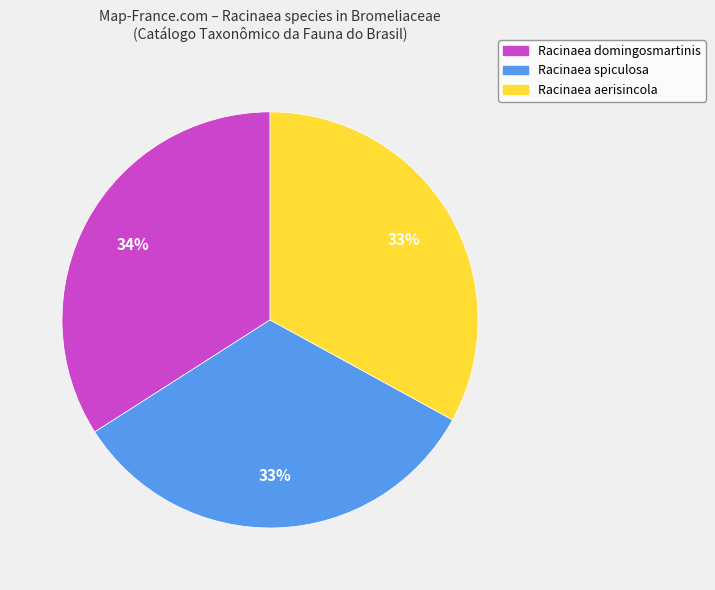

Is the sum of Racinaea aerisincola and Racinaea spiculosa greater than half?

Yes